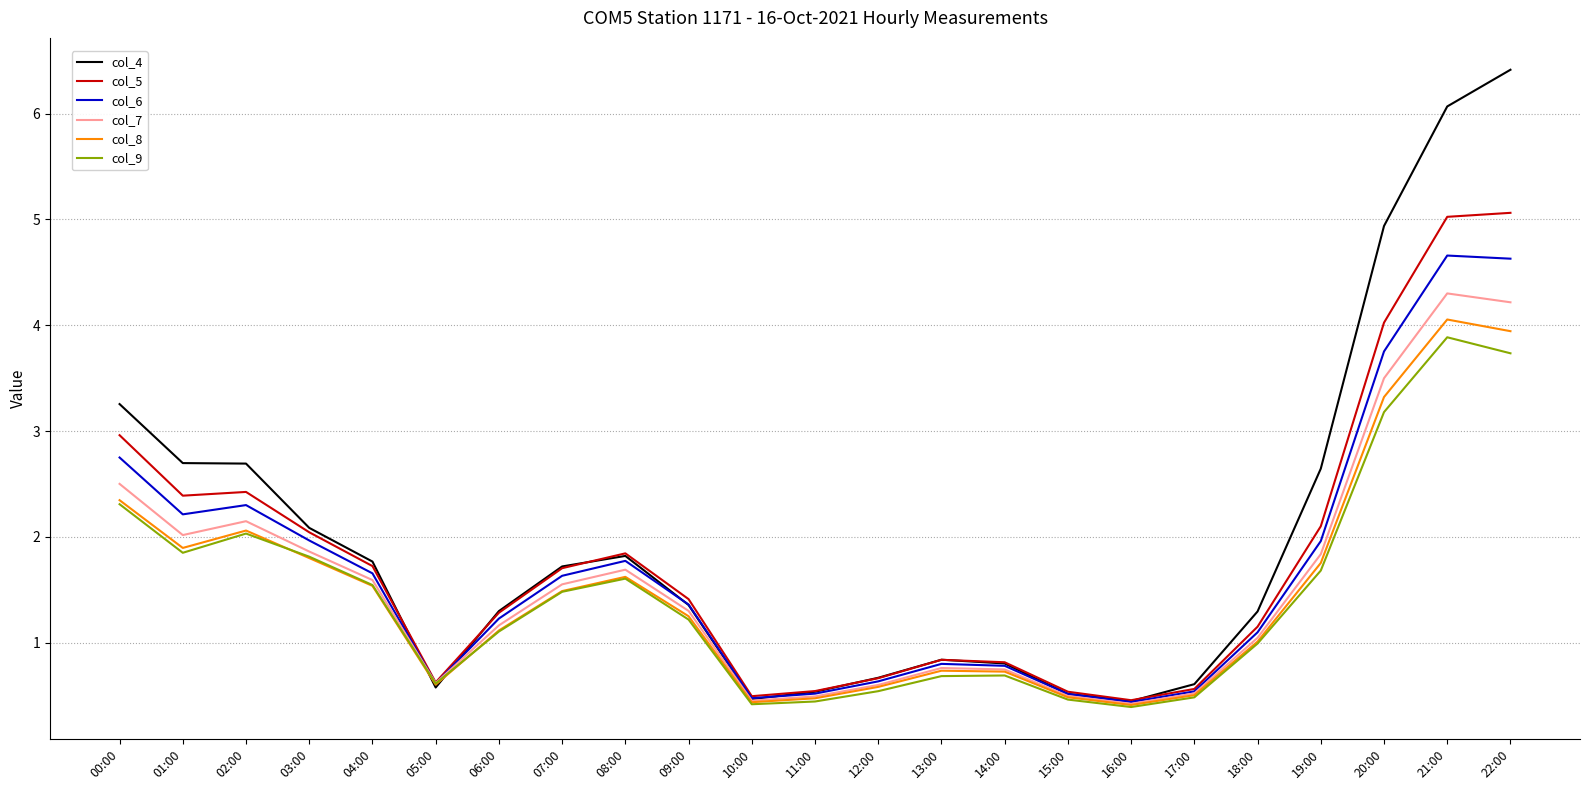

True or false: col_5 has a value of 1.4 at 09:00.

True